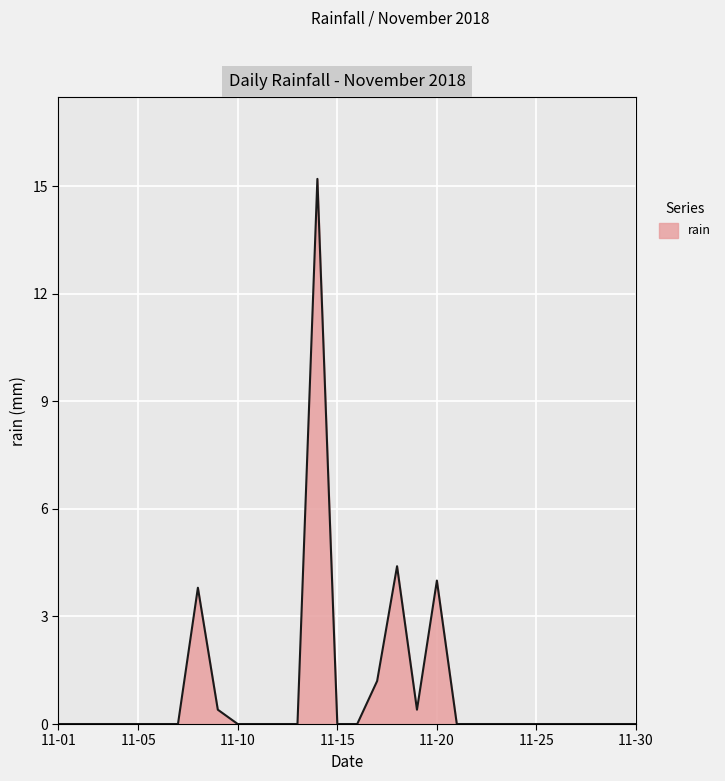

What is the maximum value shown in the chart?

15.2